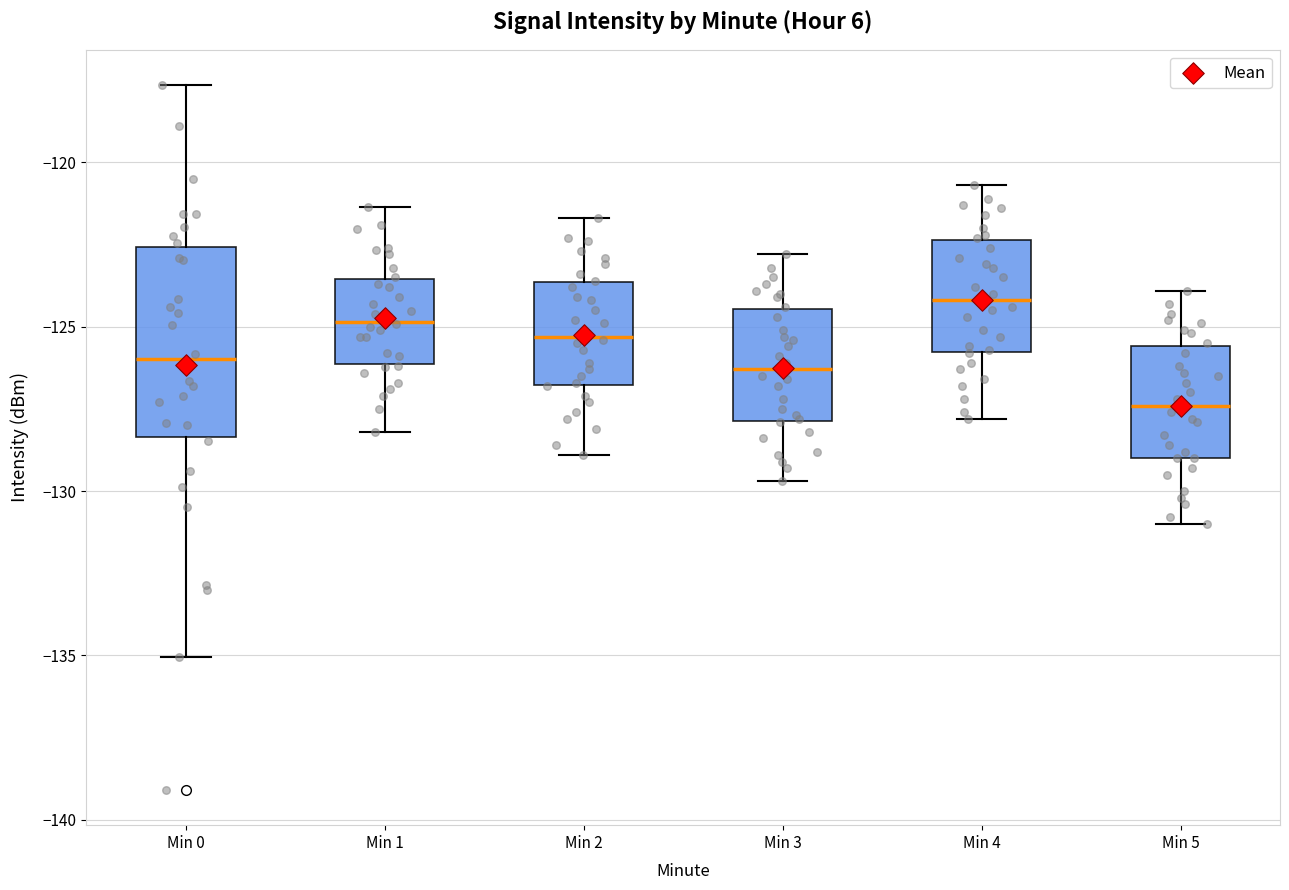

Where is the upper edge of the box for Min 2 on the y-axis? The values are not printed on the chart, so give them approximately, as read against the axis.

-123.5